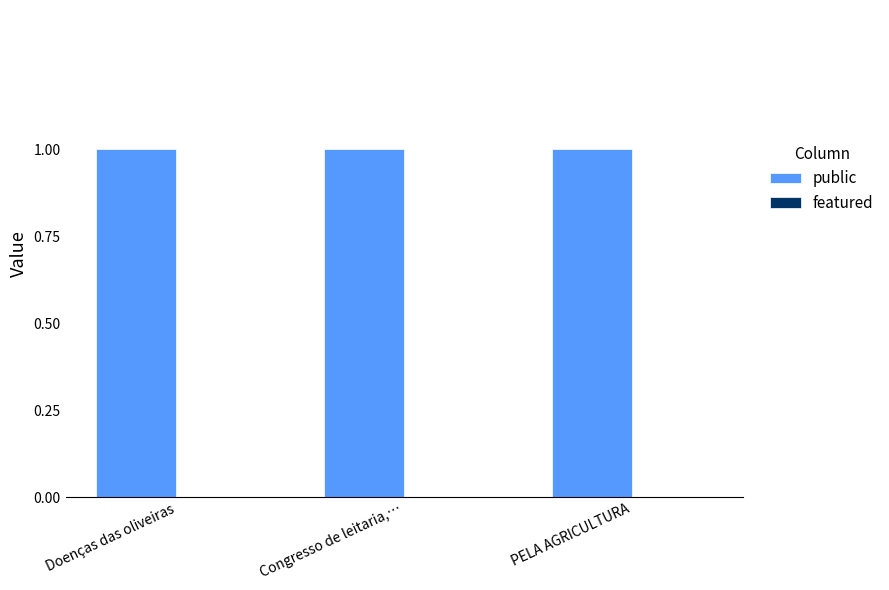

How many groups of bars are there?

3